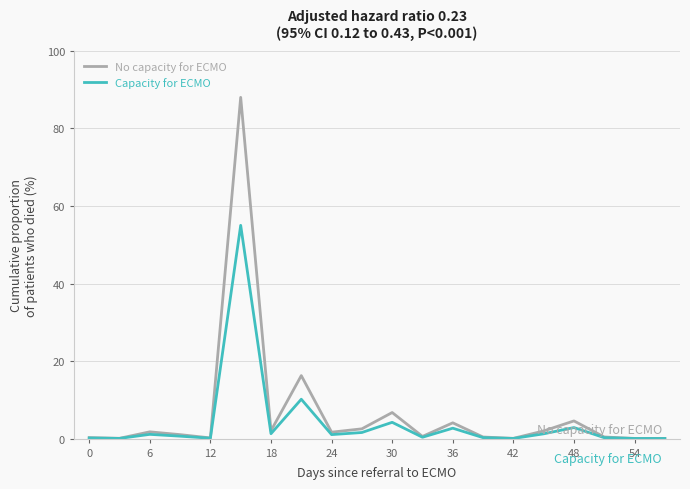

Which series has the largest range (max minus min)?

No capacity for ECMO